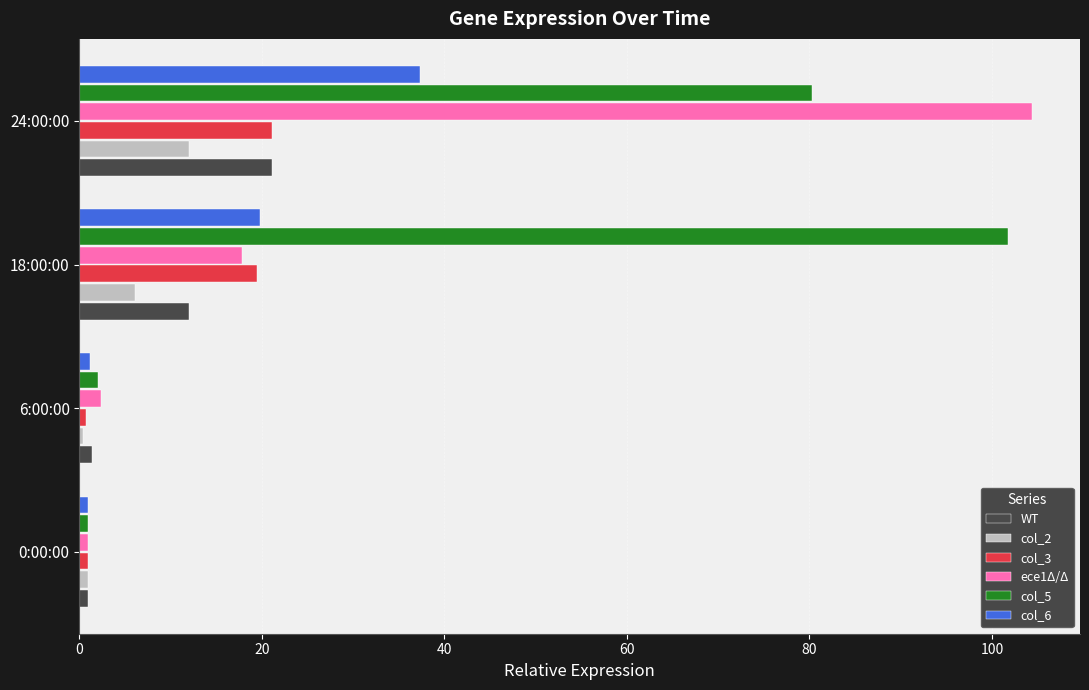

What is the maximum value for WT?

21.1